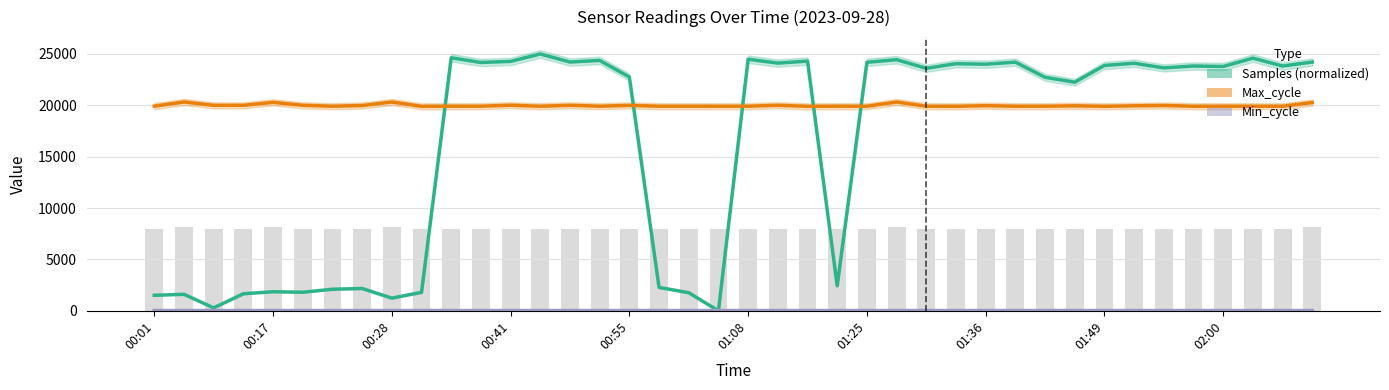

What is the total value across all series at 34?

43664.5